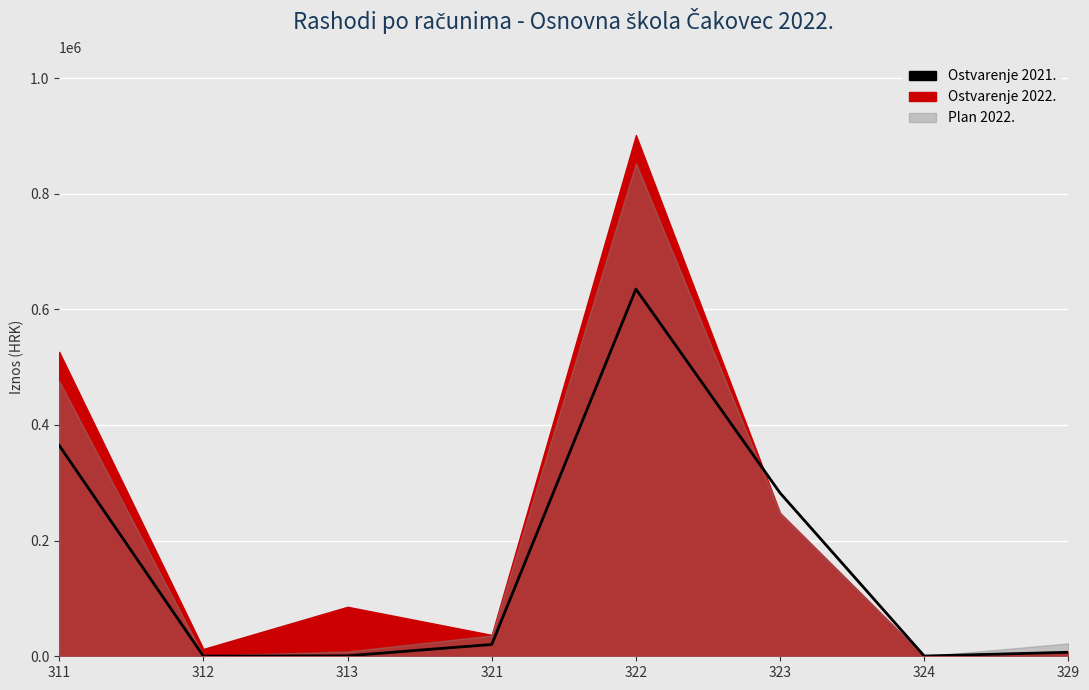

At which category does the data reach its first local valley?

312